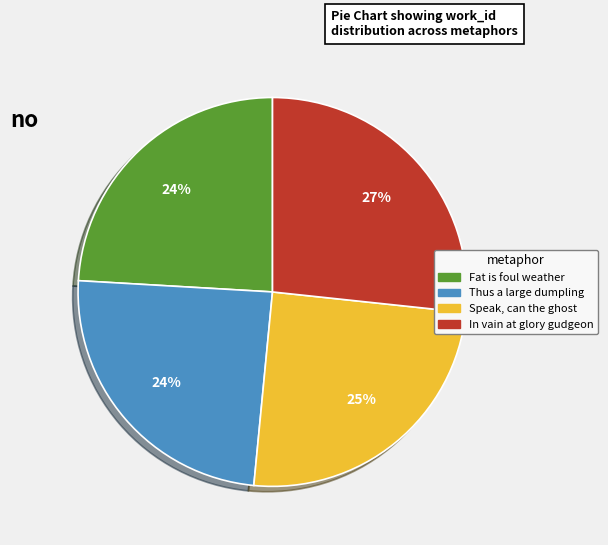

What is the ratio of the value at In vain at glory gudgeon to the value at Speak, can the ghost?

1.1